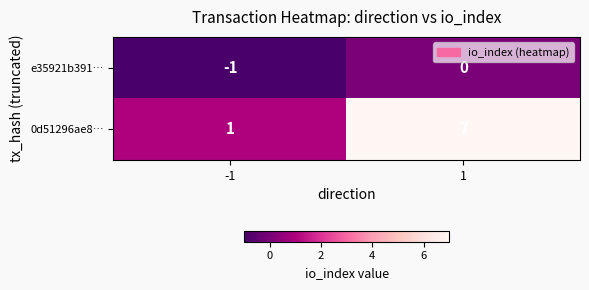

Rank the series by their average value, from lowest to highest.

e35921b391…, 0d51296ae8…